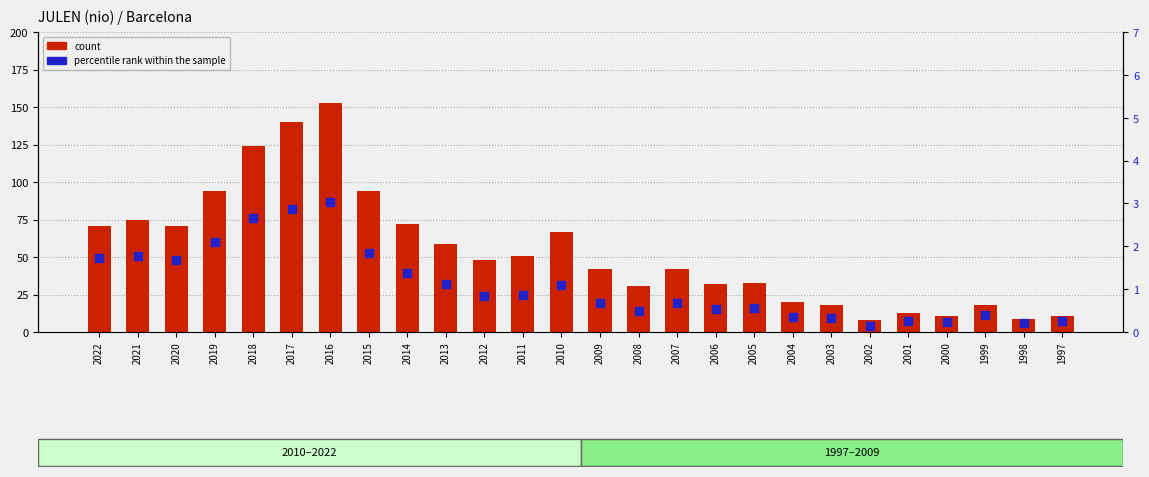

At how many categories does at least one series exceed 109?

3